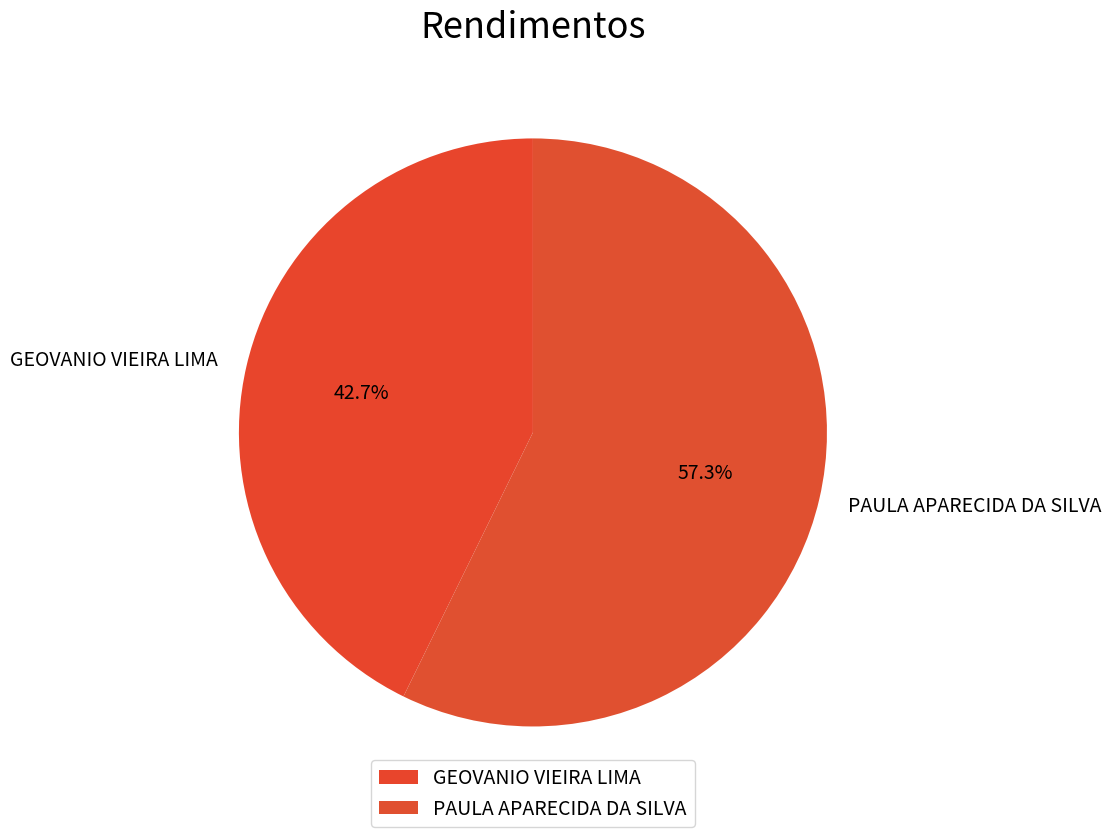

How many segments does this pie chart have?

2